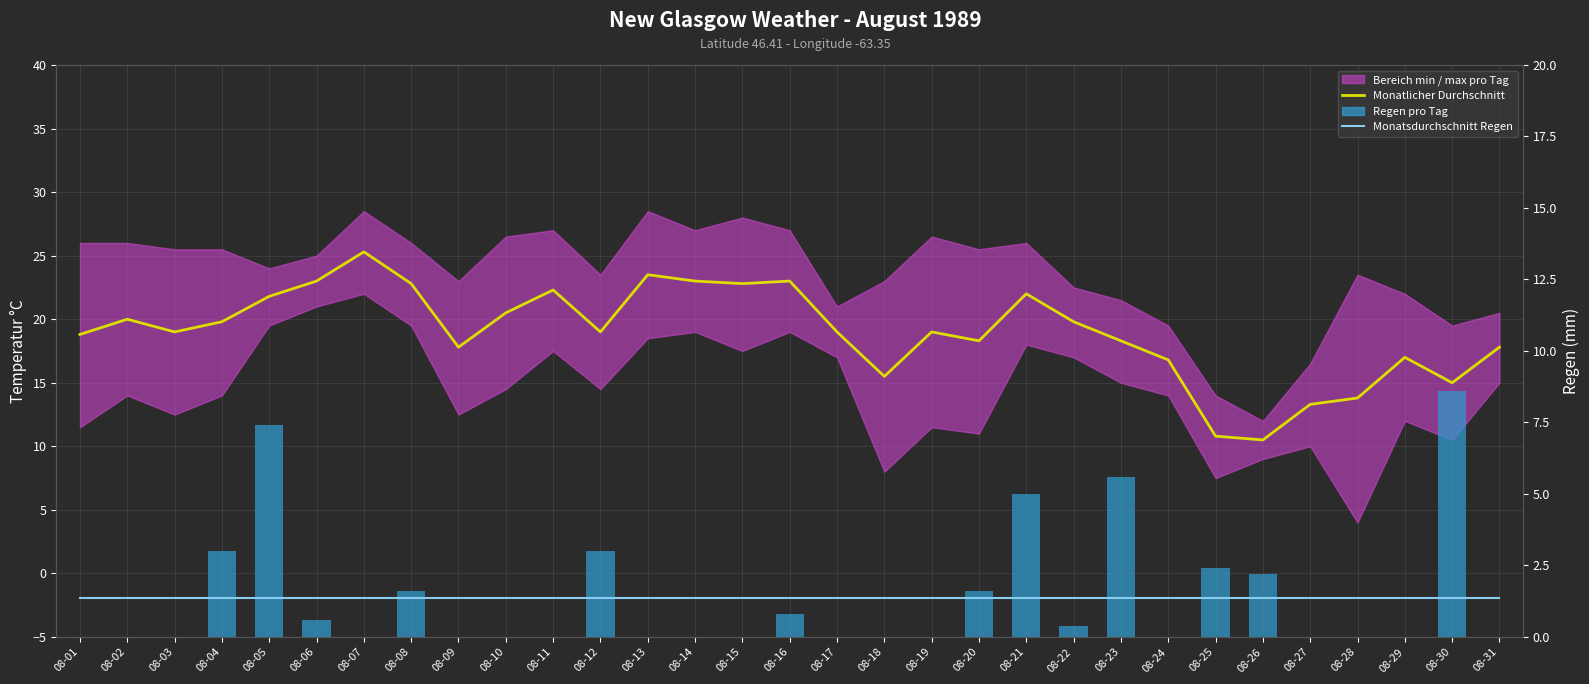

Reading left to right, list all the values displayed in this chart.

Monatlicher Durchschnitt: 08-01=18.8	08-02=20.0	08-03=19.0	08-04=19.8	08-05=21.8	08-06=23.0	08-07=25.3	08-08=22.8	08-09=17.8	08-10=20.5	08-11=22.3	08-12=19.0	08-13=23.5	08-14=23.0	08-15=22.8	08-16=23.0	08-17=19.0	08-18=15.5	08-19=19.0	08-20=18.3	08-21=22.0	08-22=19.8	08-23=18.3	08-24=16.8	08-25=10.8	08-26=10.5	08-27=13.3	08-28=13.8	08-29=17.0	08-30=15.0	08-31=17.8
Monatsdurchschnitt Regen: 08-01=1.4	08-02=1.4	08-03=1.4	08-04=1.4	08-05=1.4	08-06=1.4	08-07=1.4	08-08=1.4	08-09=1.4	08-10=1.4	08-11=1.4	08-12=1.4	08-13=1.4	08-14=1.4	08-15=1.4	08-16=1.4	08-17=1.4	08-18=1.4	08-19=1.4	08-20=1.4	08-21=1.4	08-22=1.4	08-23=1.4	08-24=1.4	08-25=1.4	08-26=1.4	08-27=1.4	08-28=1.4	08-29=1.4	08-30=1.4	08-31=1.4
Regen pro Tag: 08-01=0.0	08-02=0.0	08-03=0.0	08-04=3.0	08-05=7.4	08-06=0.6	08-07=0.0	08-08=1.6	08-09=0.0	08-10=0.0	08-11=0.0	08-12=3.0	08-13=0.0	08-14=0.0	08-15=0.0	08-16=0.8	08-17=0.0	08-18=0.0	08-19=0.0	08-20=1.6	08-21=5.0	08-22=0.4	08-23=5.6	08-24=0.0	08-25=2.4	08-26=2.2	08-27=0.0	08-28=0.0	08-29=0.0	08-30=8.6	08-31=0.0